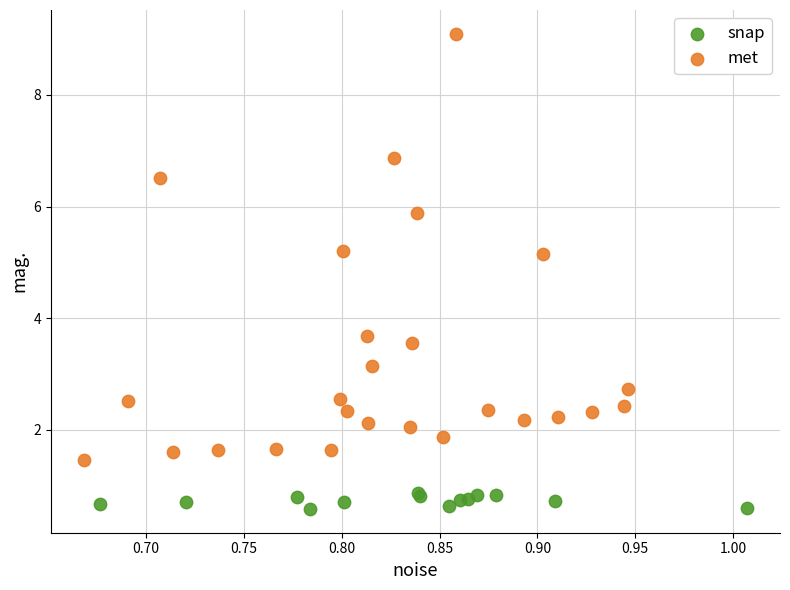

Which series contains the highest Y value?

met